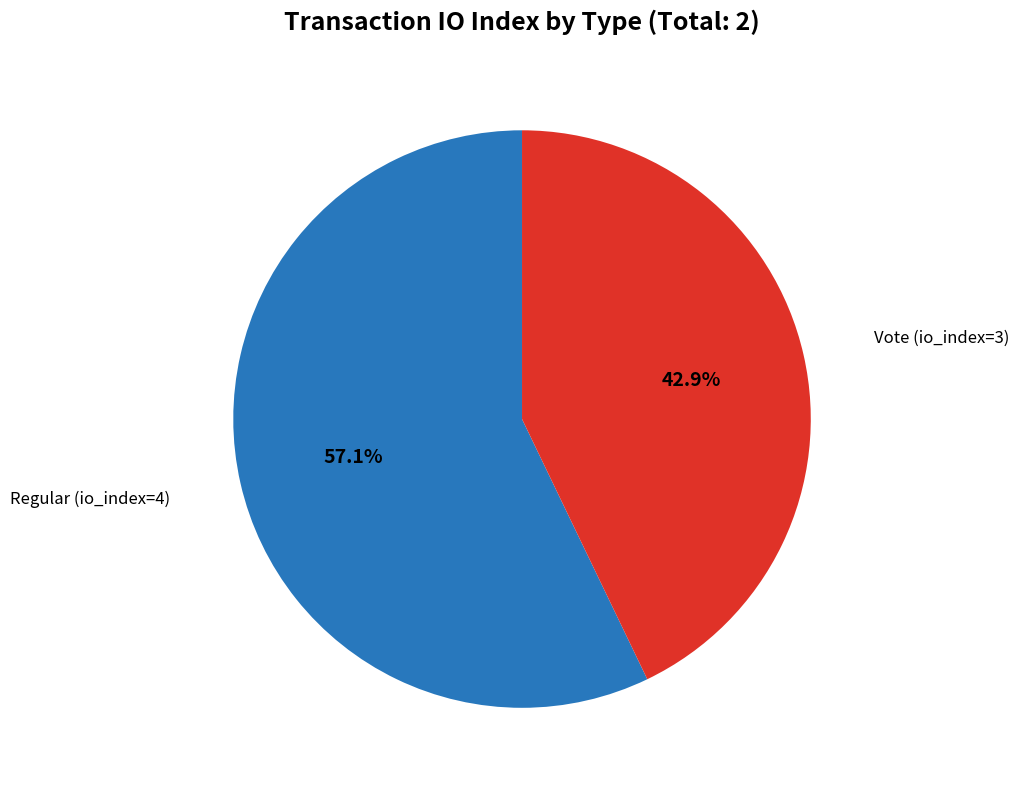

Is there a majority slice in this chart?

Yes